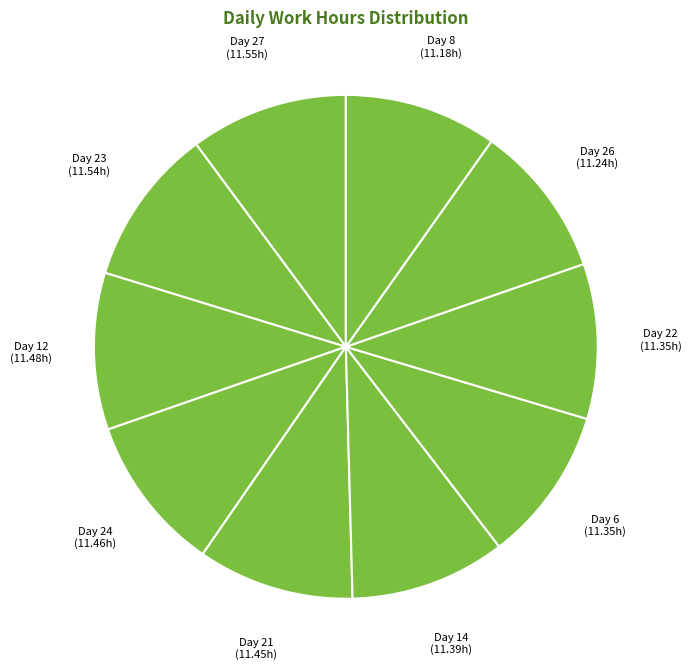

Does Day 21 (11.45h) account for over 50% of the chart?

No